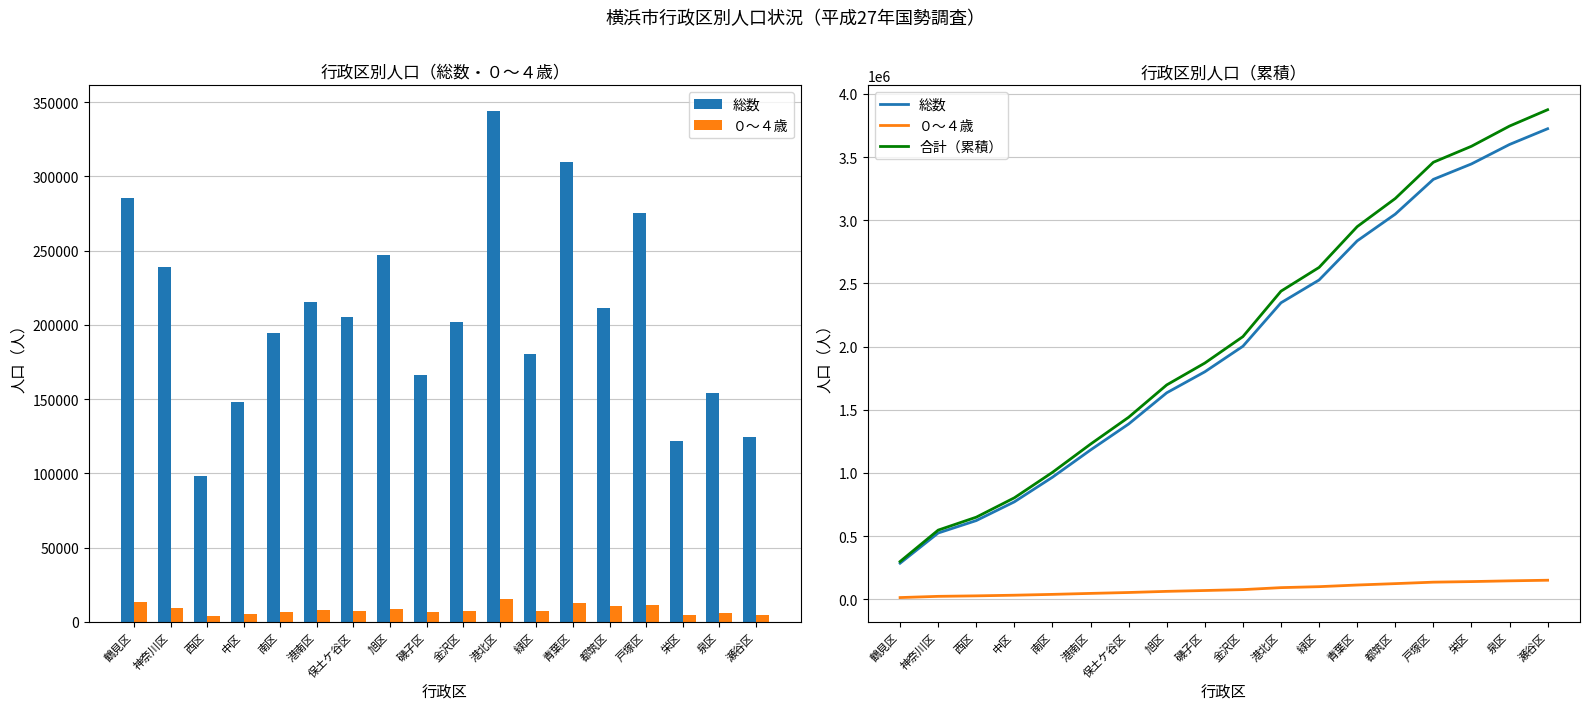

How many data points in 合計（累積） are above 2079056?

8